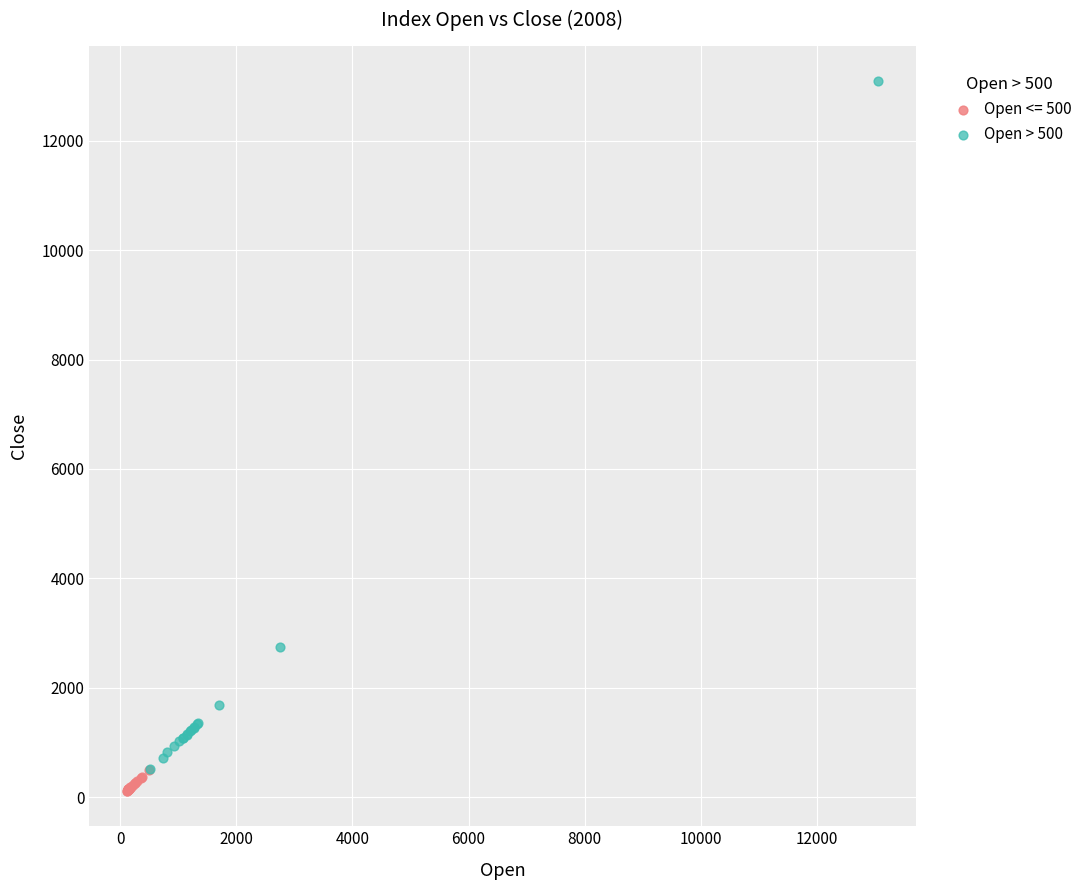

Which series contains the highest Y value?

Open > 500